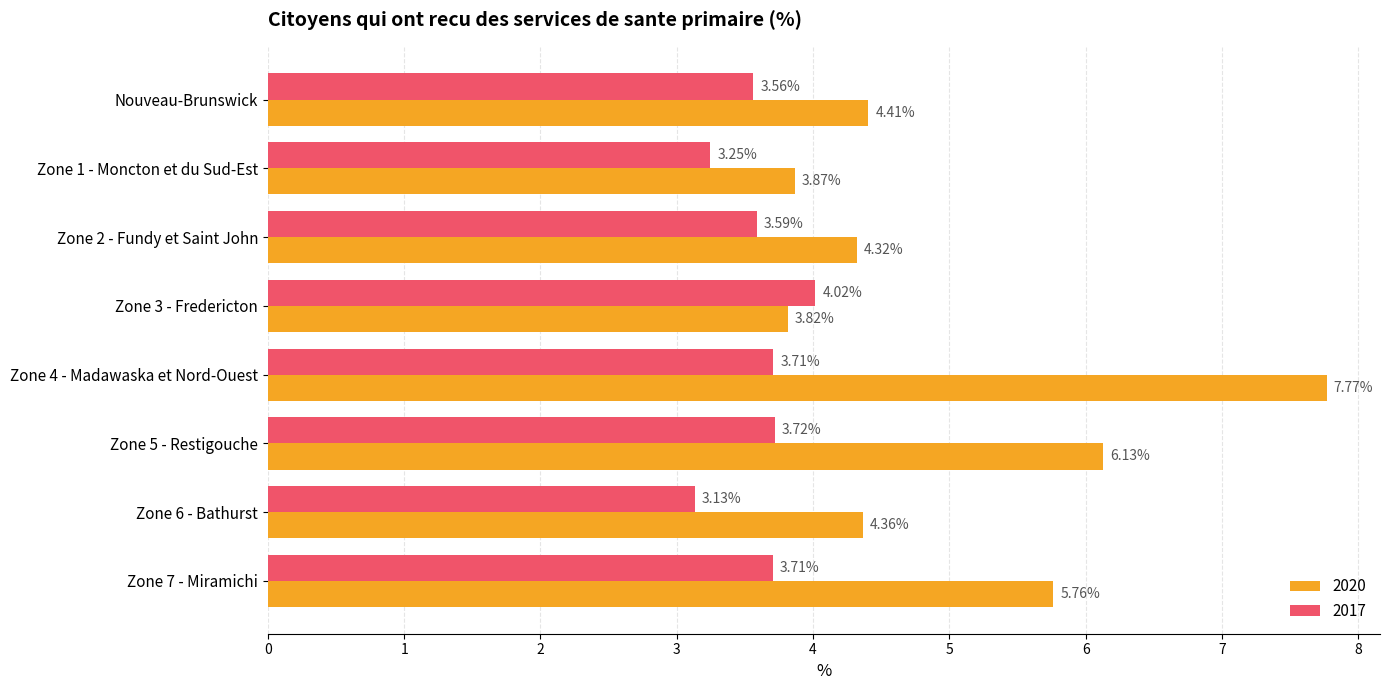

Which label corresponds to the largest value in the chart?

Zone 4 - Madawaska et Nord-Ouest